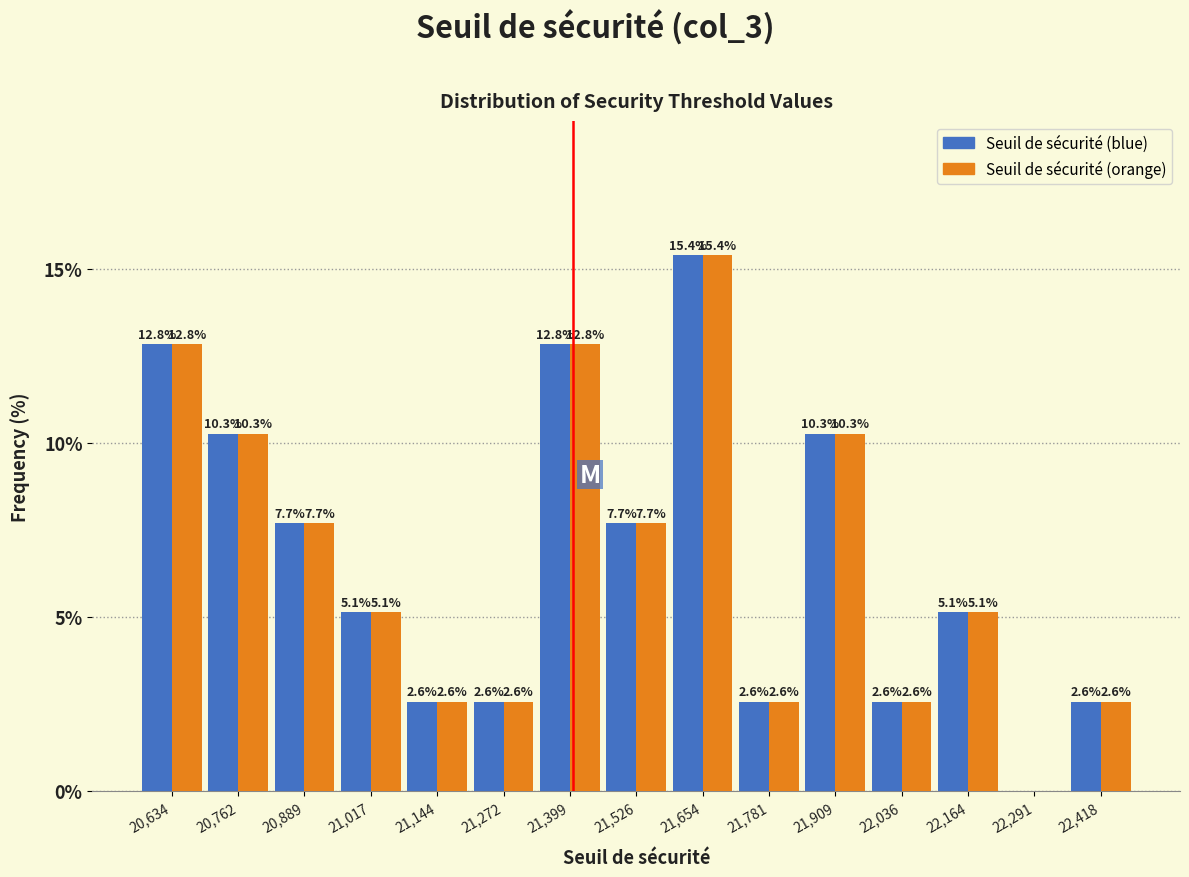

Reading right to left, extract all data points from this chart.

Seuil de sécurité (blue): 22,418=2.6	22,291=0.0	22,164=5.1	22,036=2.6	21,909=10.3	21,781=2.6	21,654=15.4	21,526=7.7	21,399=12.8	21,272=2.6	21,144=2.6	21,017=5.1	20,889=7.7	20,762=10.3	20,634=12.8
Seuil de sécurité (orange): 22,418=2.6	22,291=0.0	22,164=5.1	22,036=2.6	21,909=10.3	21,781=2.6	21,654=15.4	21,526=7.7	21,399=12.8	21,272=2.6	21,144=2.6	21,017=5.1	20,889=7.7	20,762=10.3	20,634=12.8